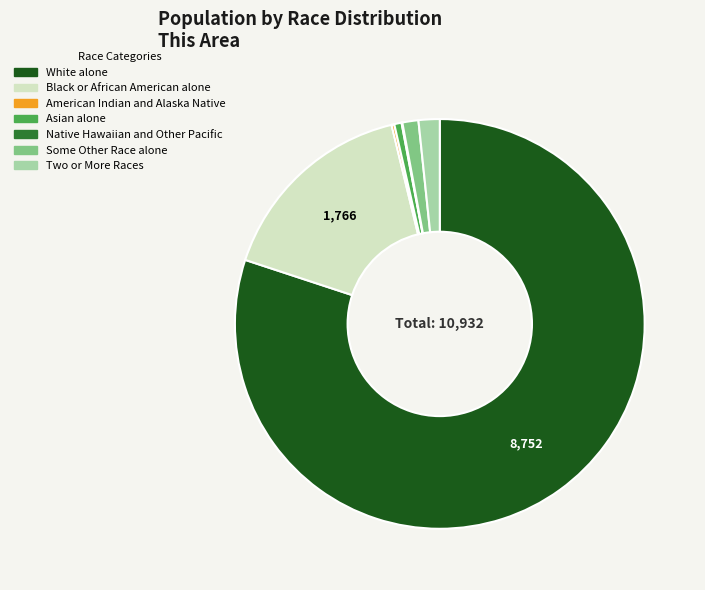

Between Some Other Race alone and Asian alone, which is larger?

Some Other Race alone